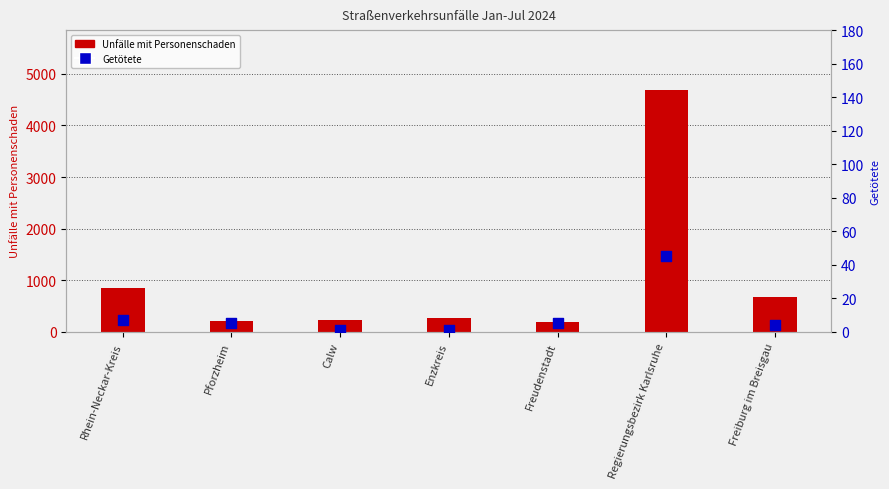

At how many categories does at least one series exceed 1114?

1